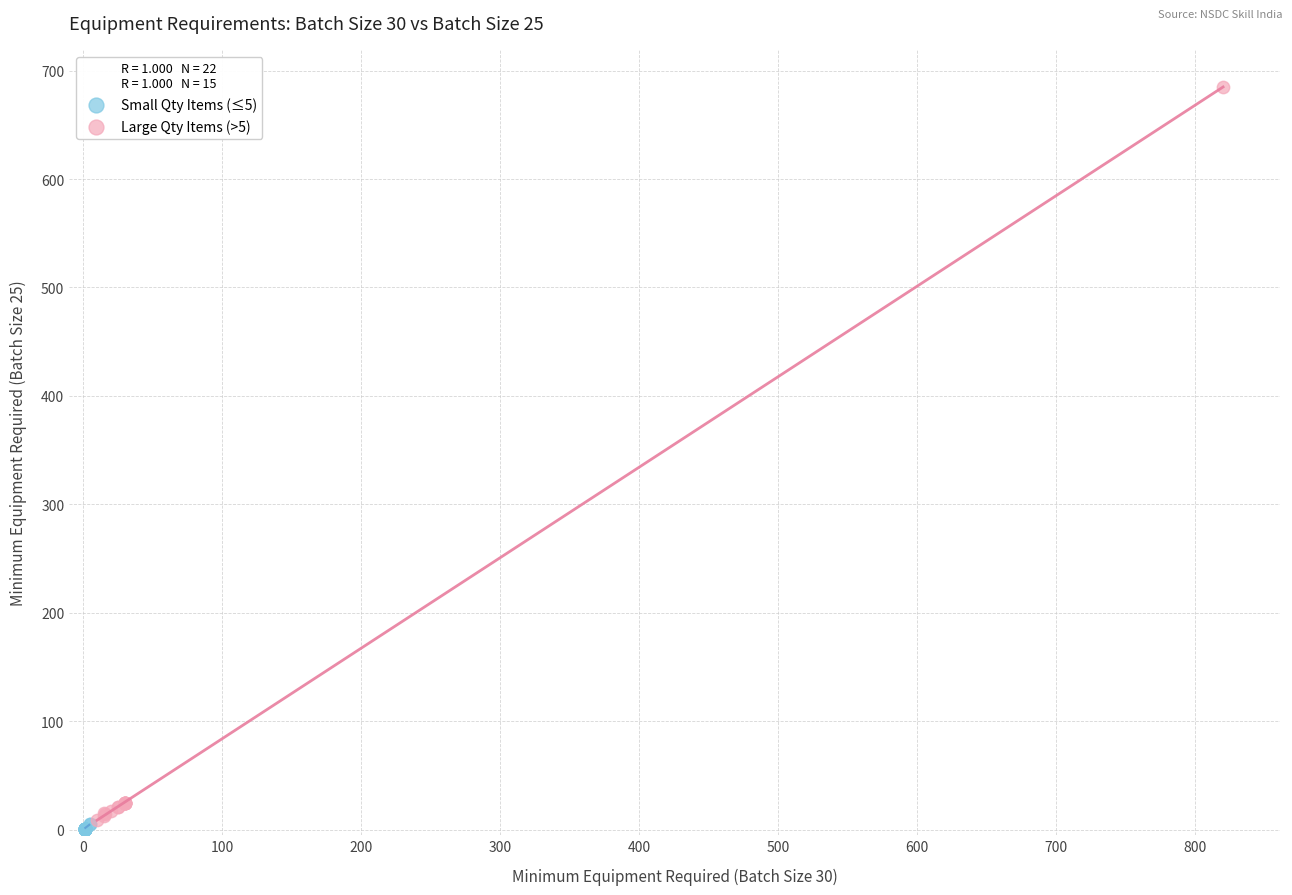

Which series contains the highest Y value?

Large Qty Items (>5)